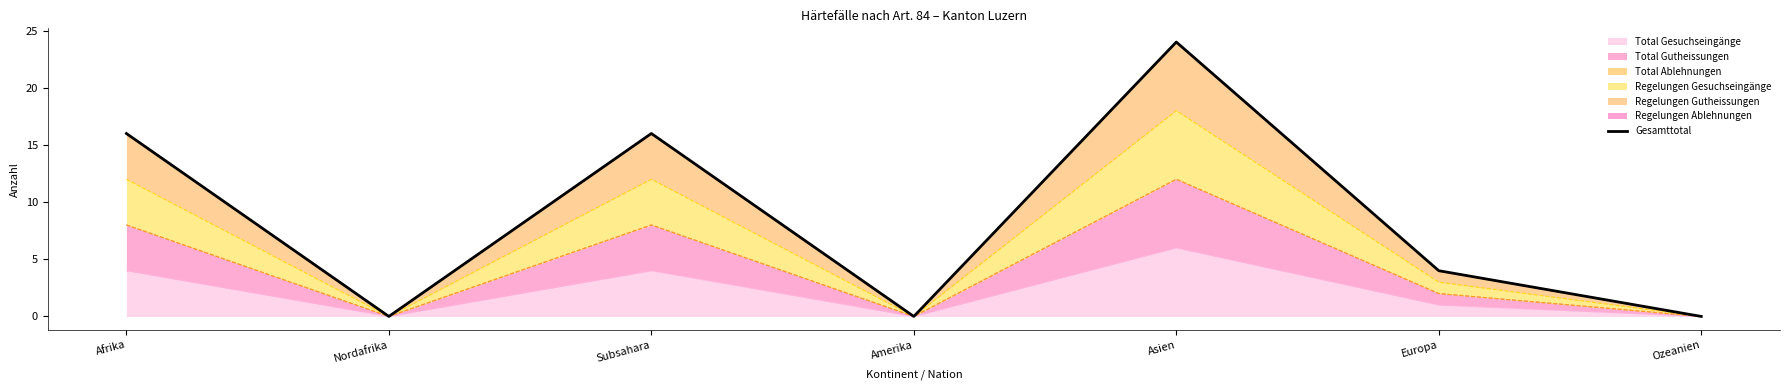

The value at Subsahara is 16. True or false?

True